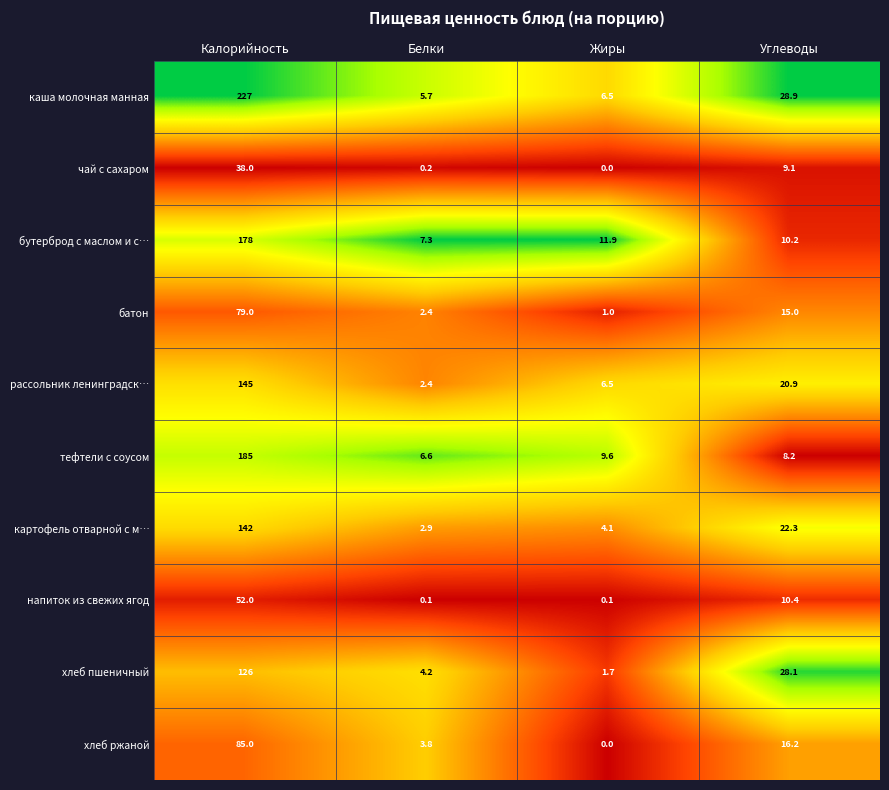

At which category is the sum across all series the highest?

Калорийность